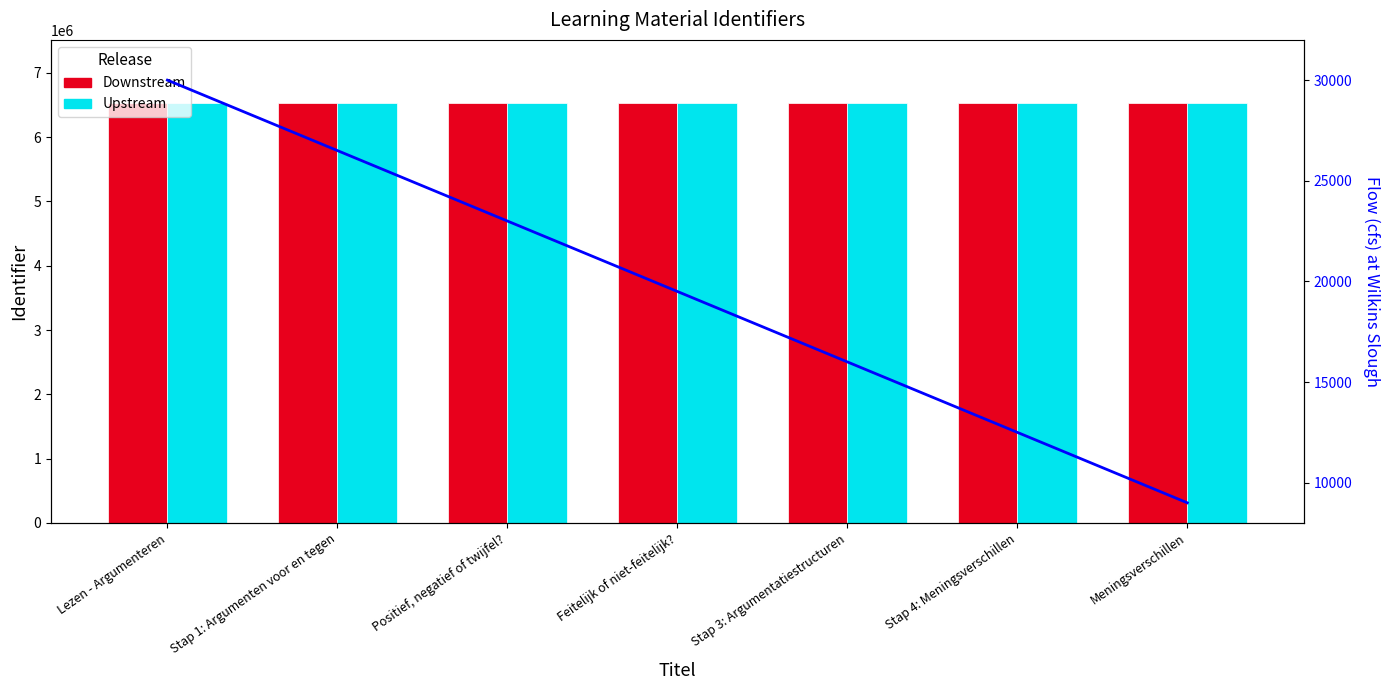

Rank the categories by Downstream value from lowest to highest.

Lezen - Argumenteren, Stap 1: Argumenten voor en tegen, Positief, negatief of twijfel?, Feitelijk of niet-feitelijk?, Stap 3: Argumentatiestructuren, Stap 4: Meningsverschillen, Meningsverschillen